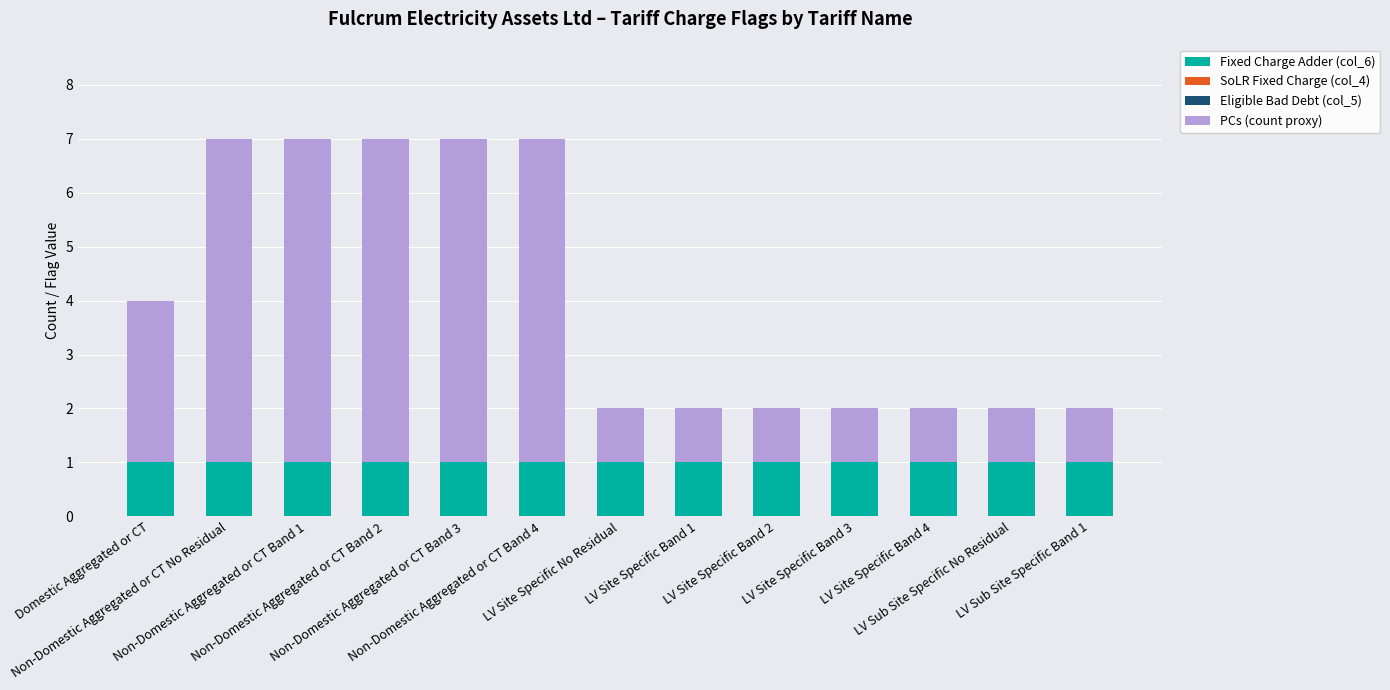

How many series are shown in this chart?

2